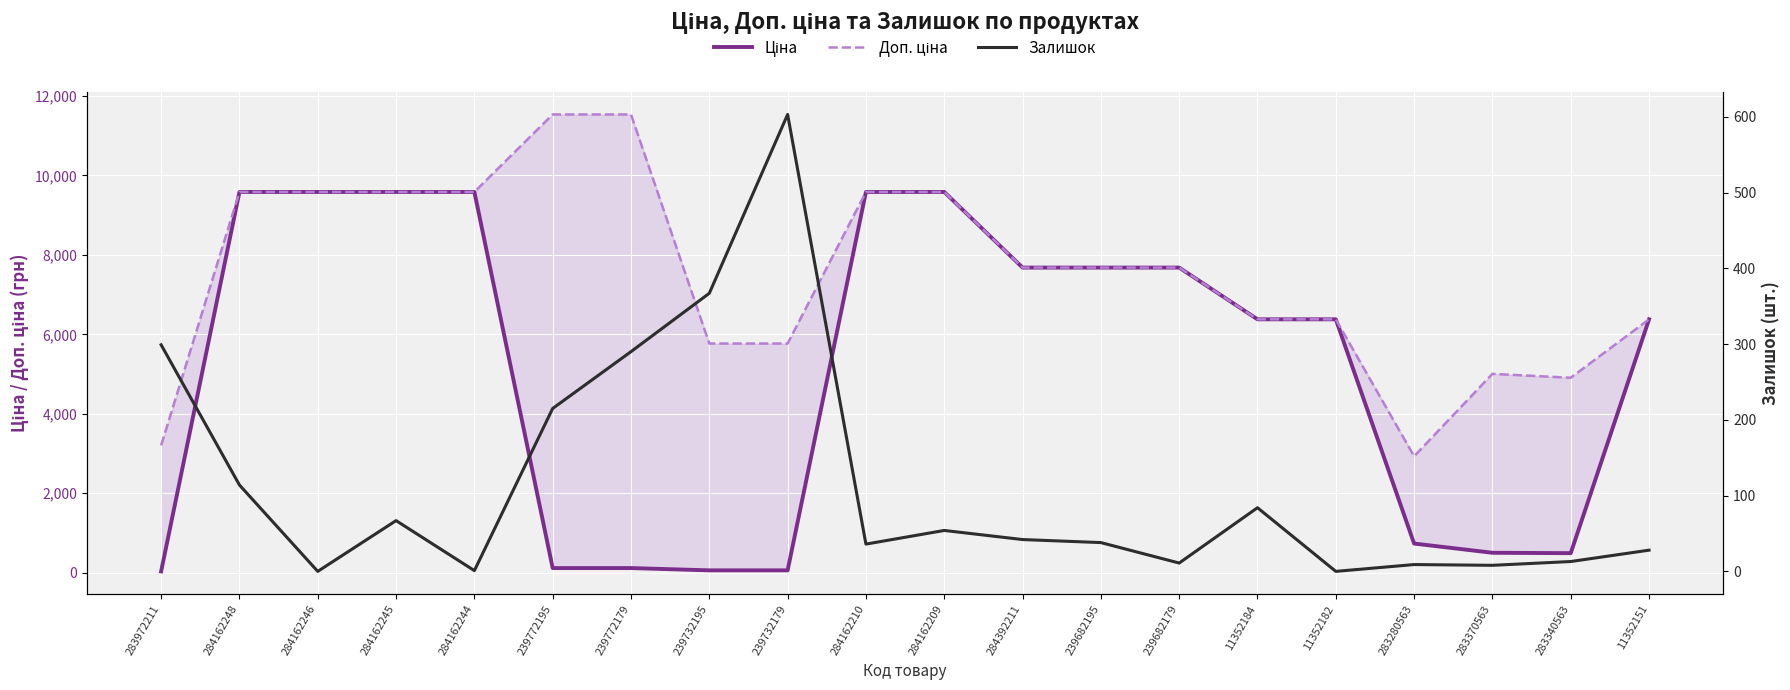

Which series has the widest spread of values?

Ціна